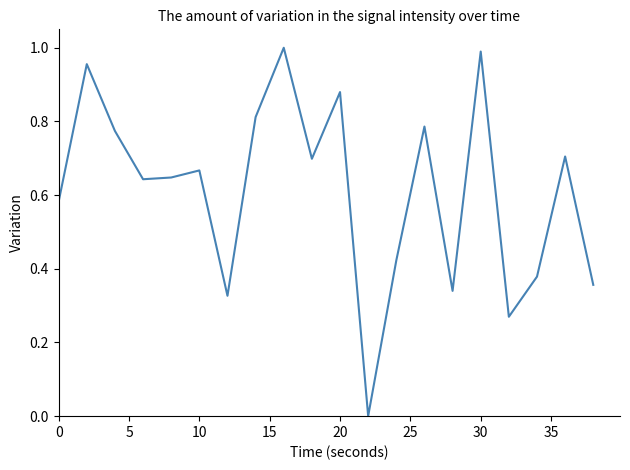

Count the number of categories in the chart.

20